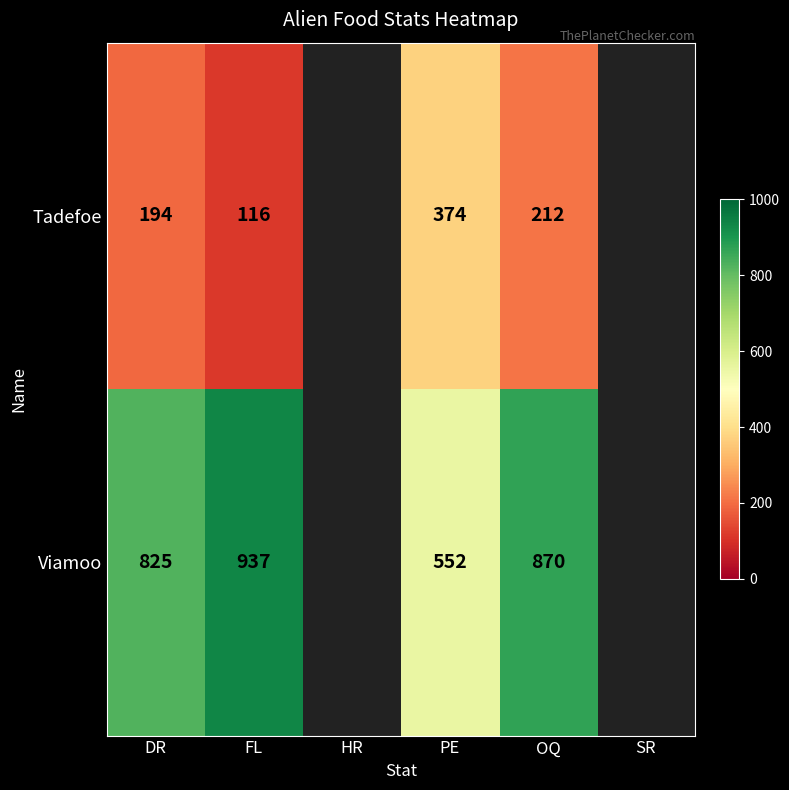

Rank the series at OQ from lowest to highest value.

Tadefoe, Viamoo